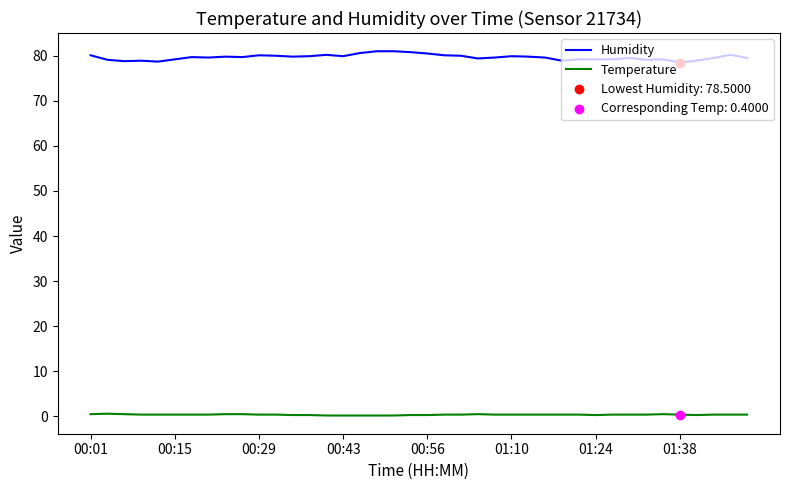

Which series has the largest total across all categories?

Humidity